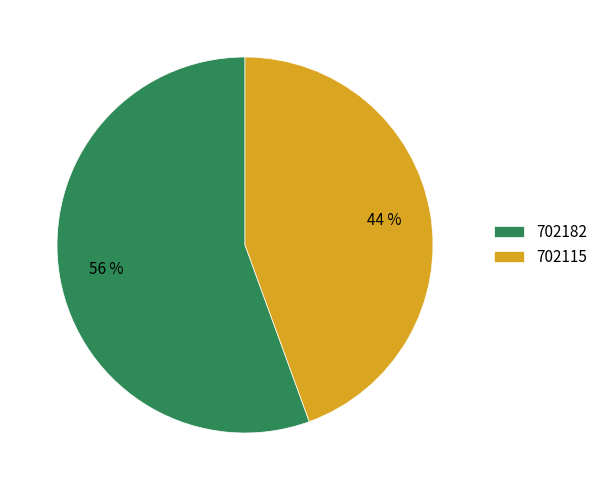

How many segments does this pie chart have?

2